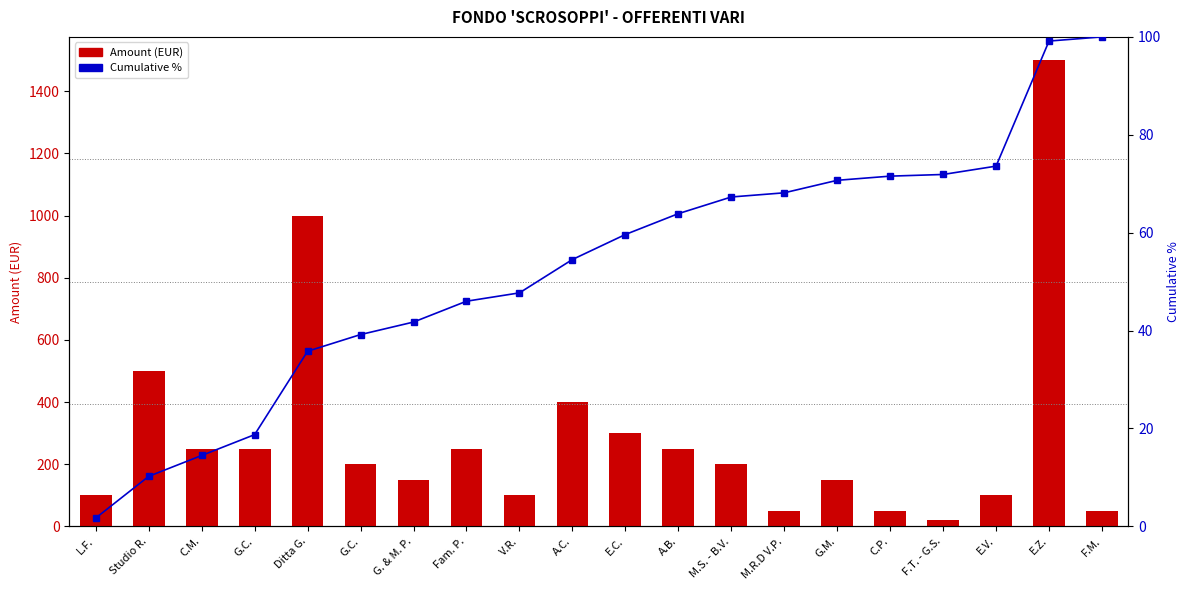

Rank the series by their maximum value, from lowest to highest.

Cumulative %, Amount (EUR)